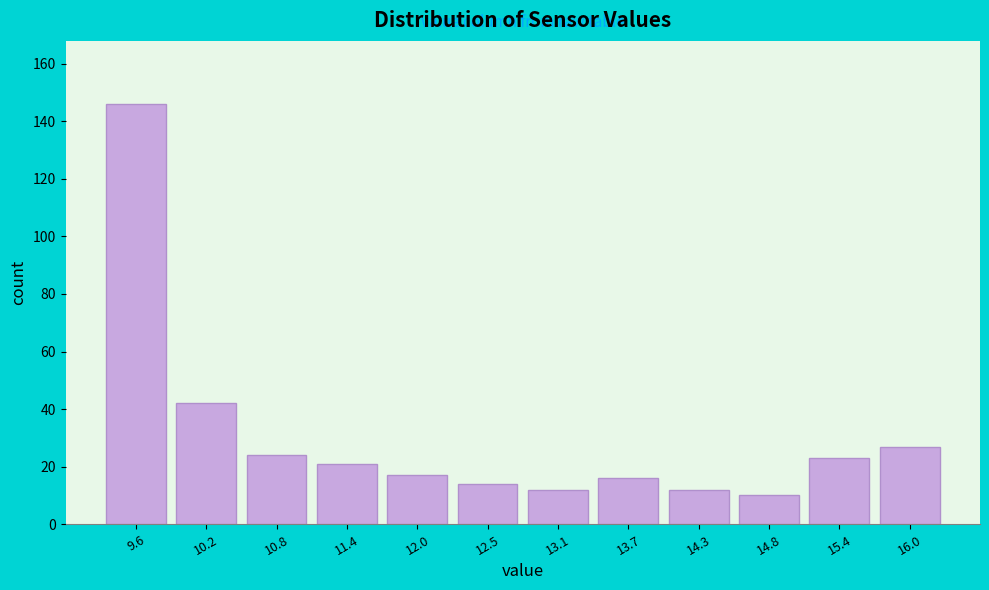

Reading left to right, transcribe this chart: for each bar, give the range it covers on the x-axis and its height. Neither the bar edges nor the heights are printed on the chart, so give them approximately, as read against the axes.

9.4 to 9.9: 146
9.9 to 10.5: 42
10.5 to 11.1: 24
11.1 to 11.7: 22
11.7 to 12.2: 18
12.2 to 12.8: 14
12.8 to 13.4: 12
13.4 to 14.0: 16
14.0 to 14.6: 12
14.6 to 15.1: 10
15.1 to 15.7: 24
15.7 to 16.3: 28